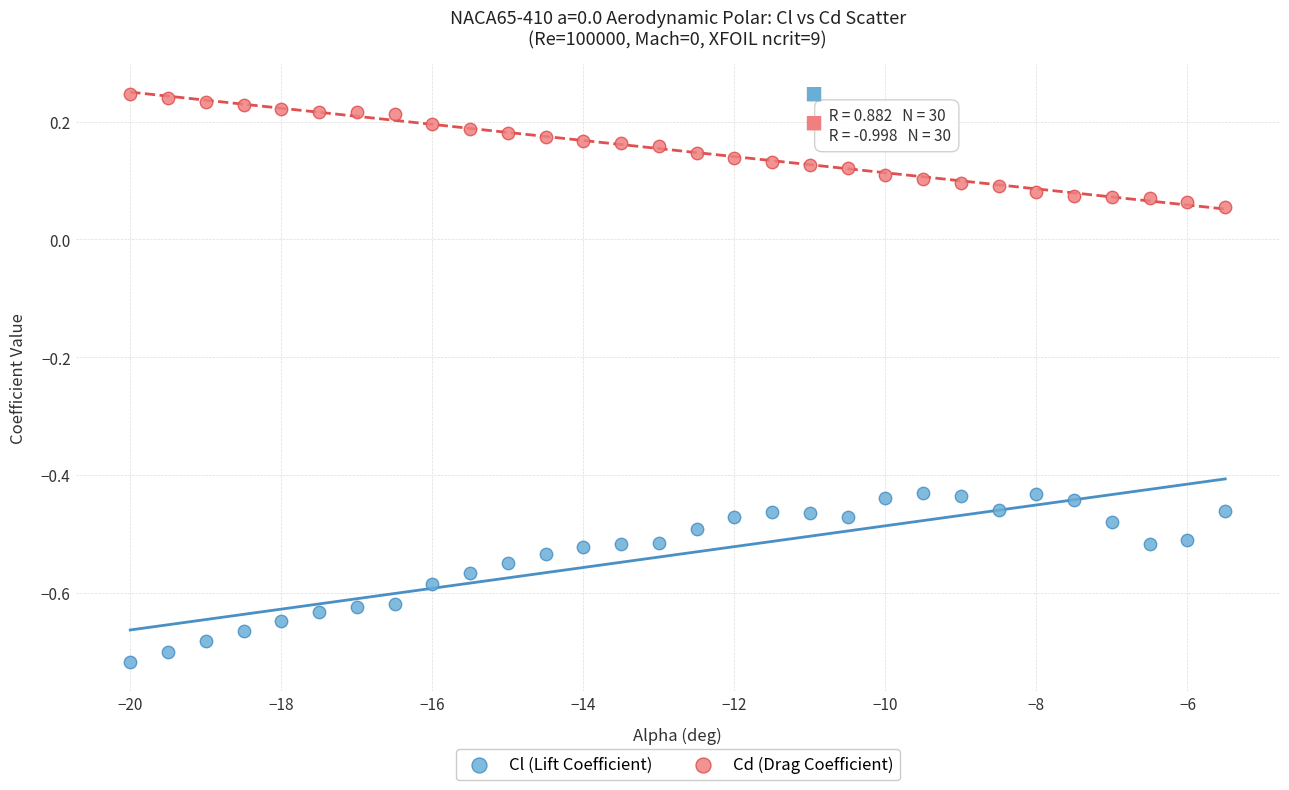

What are all the series names shown in the legend?

Cl (Lift Coefficient), Cd (Drag Coefficient)